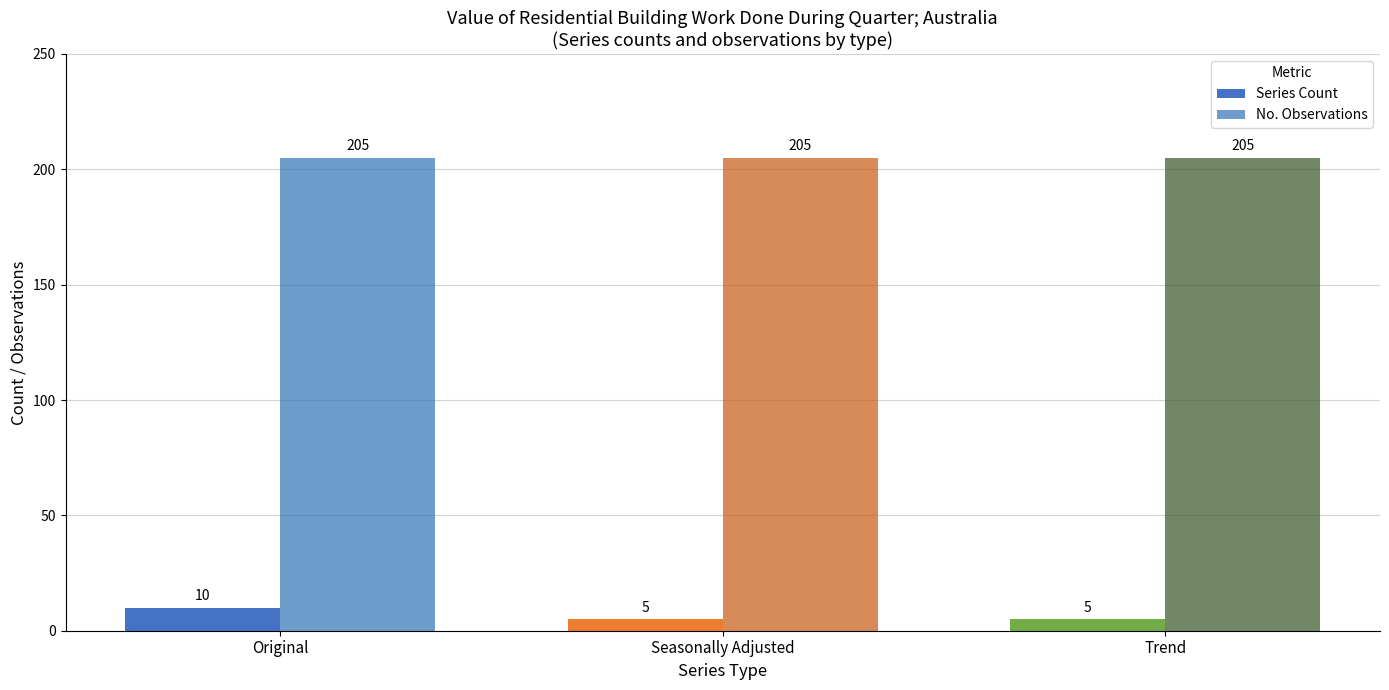

Reading right to left, list all the values displayed in this chart.

Series Count: 5	5	10
No. Observations: 205	205	205